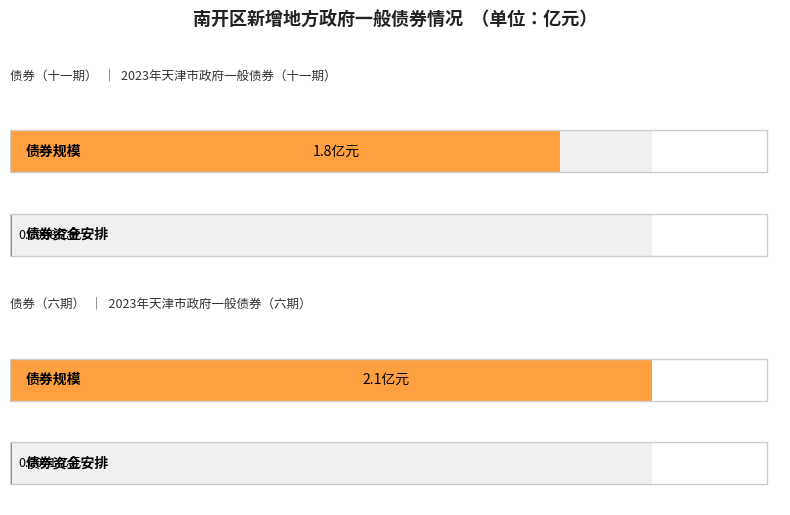

What is the average value of the 债券规模 series?

2.0